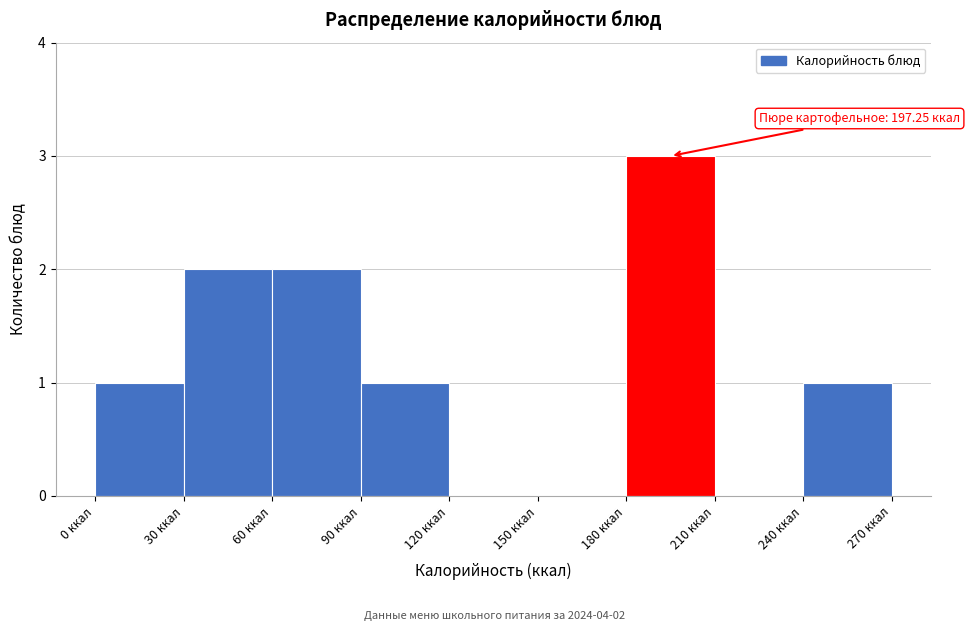

Which range on the x-axis has the tallest bar?

180 to 210